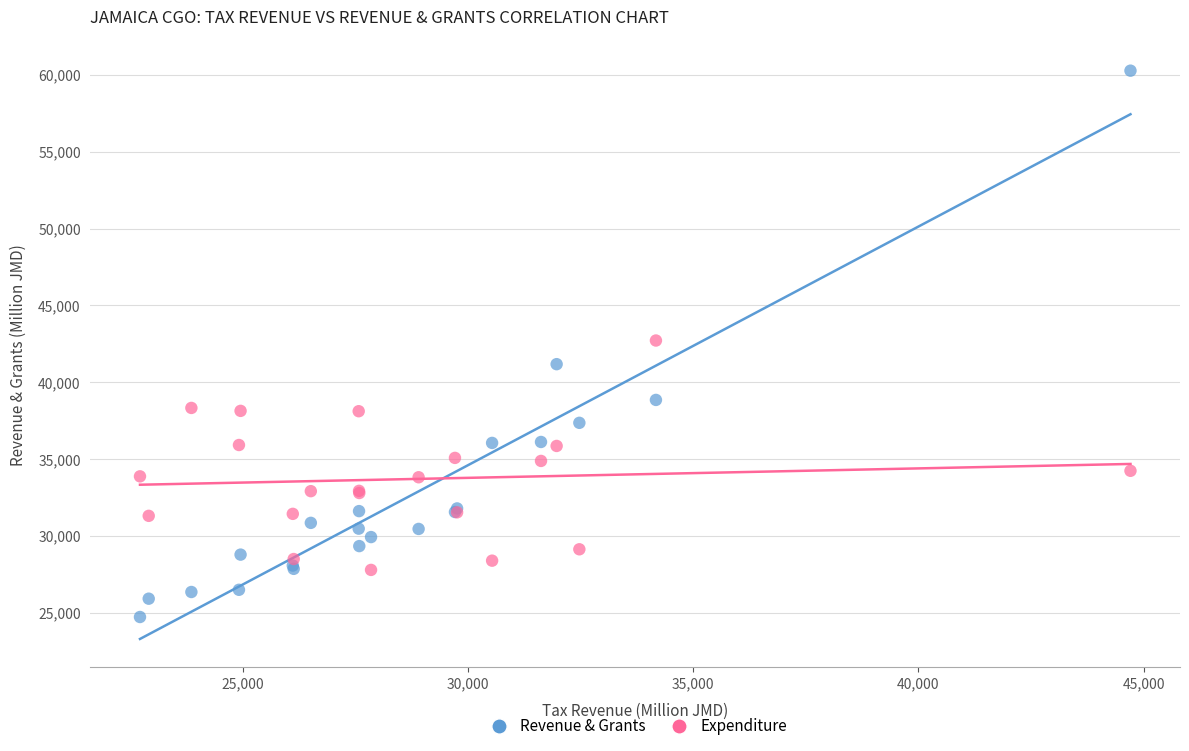

Which series reaches the maximum Y coordinate?

Revenue & Grants